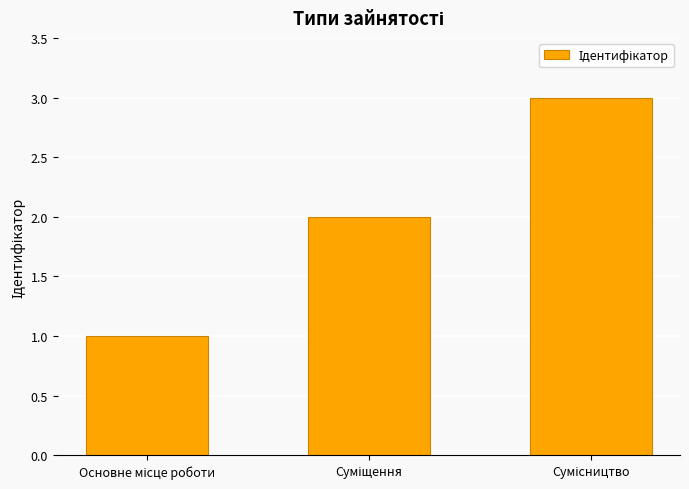

What is the greatest value displayed?

3